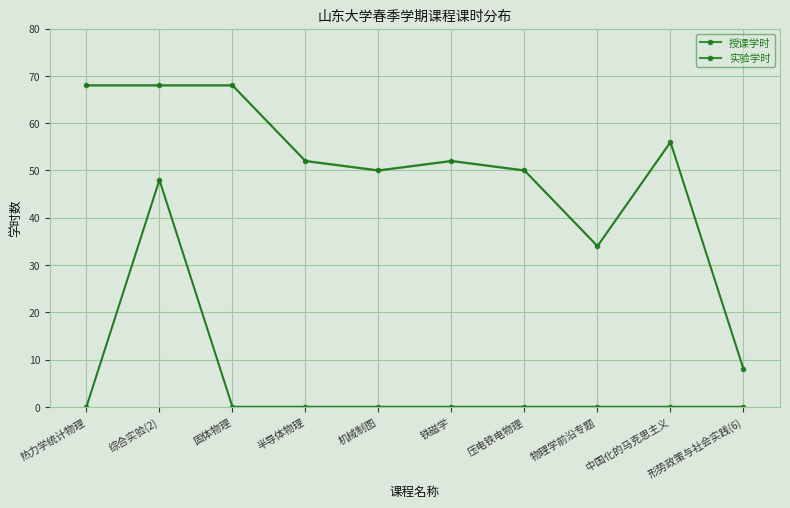

List the labels in order of 授课学时 value, smallest first.

形势政策与社会实践(6), 物理学前沿专题, 机械制图, 压电铁电物理, 半导体物理, 铁磁学, 中国化的马克思主义, 热力学统计物理, 综合实验(2), 固体物理